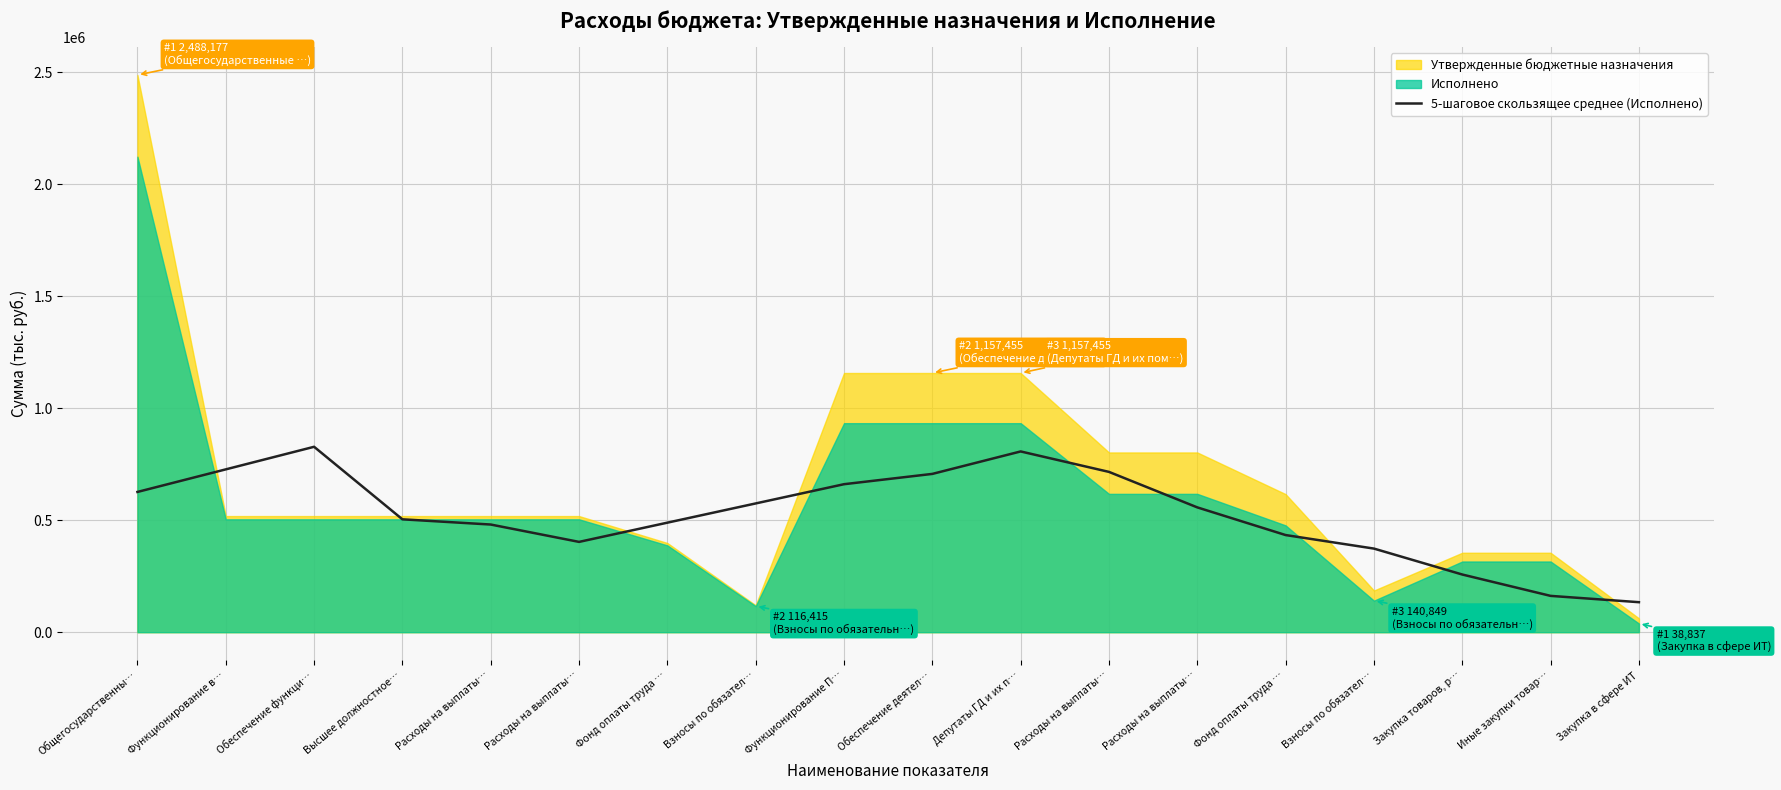

Does the chart display data point markers on the line(s)?

No